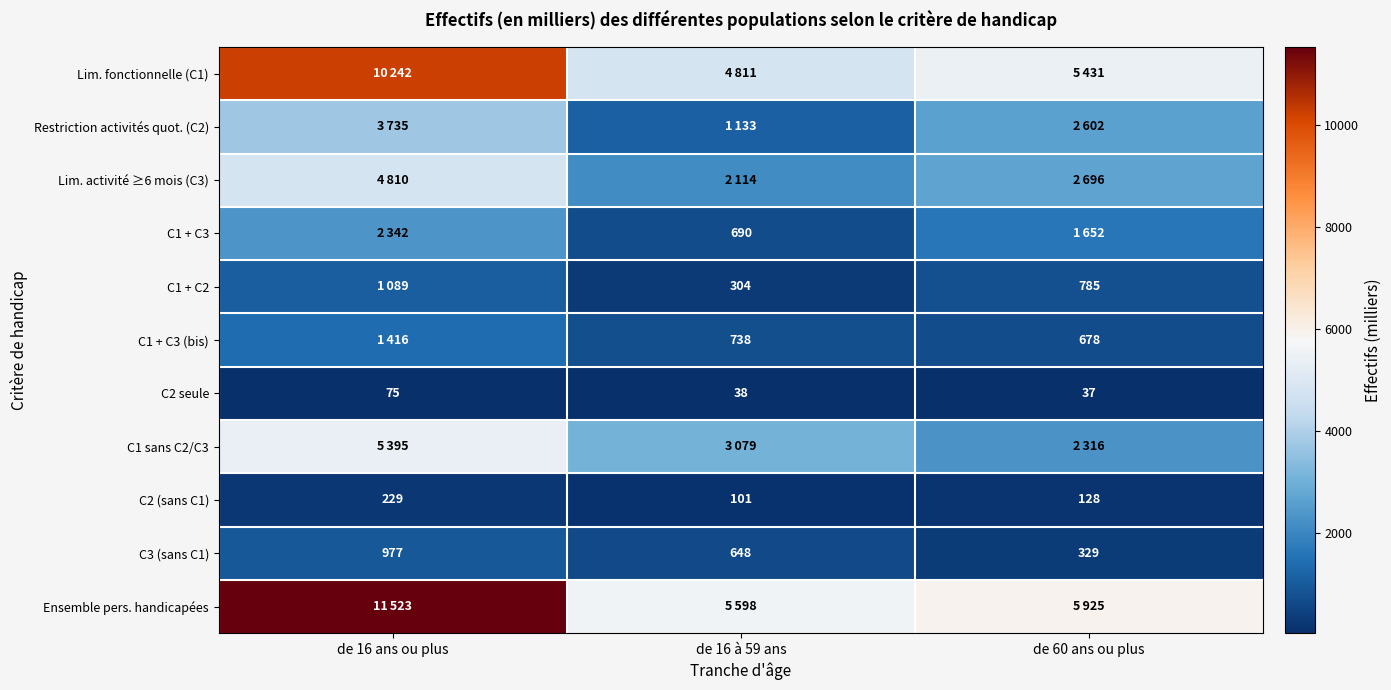

Between de 60 ans ou plus and de 16 ans ou plus, which is larger?

de 16 ans ou plus